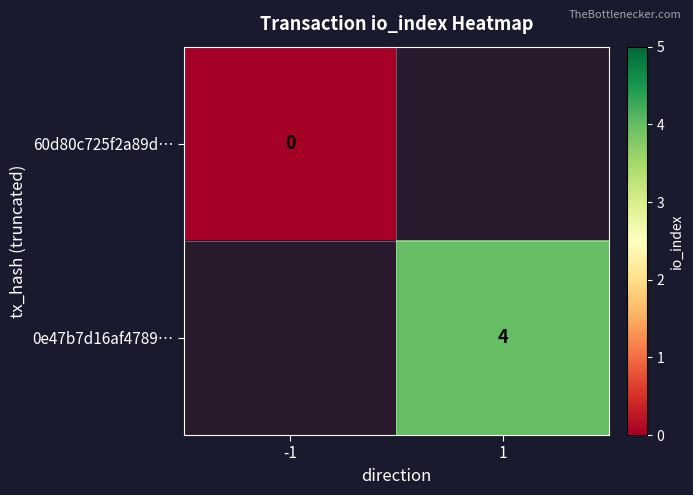

How many categories are shown in the chart?

2